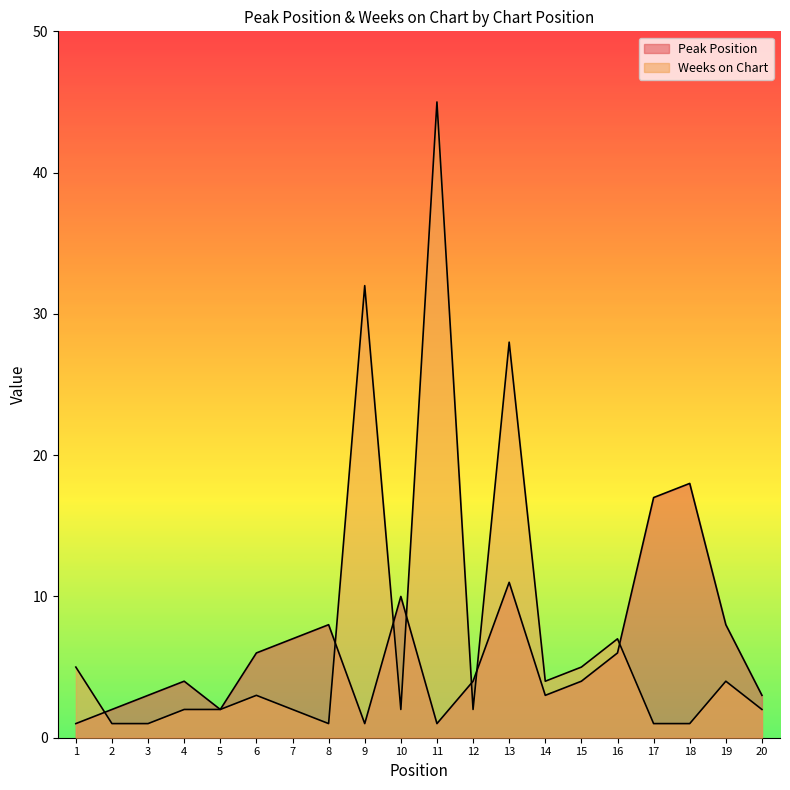

How many data points in Peak Position are less than 4?

8